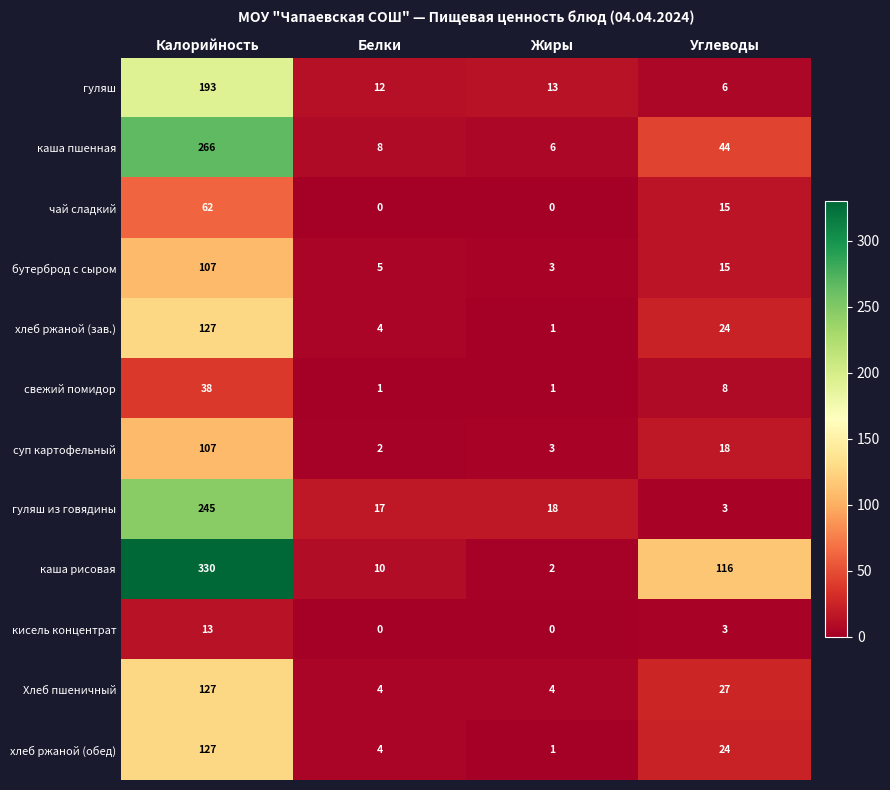

At which category is the sum across all series the highest?

Калорийность